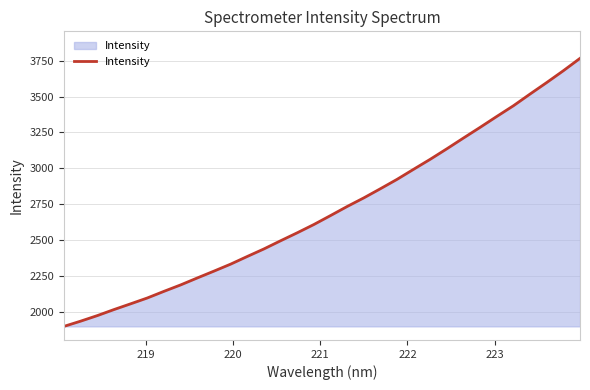

What is the maximum value shown in the chart?

3766.5